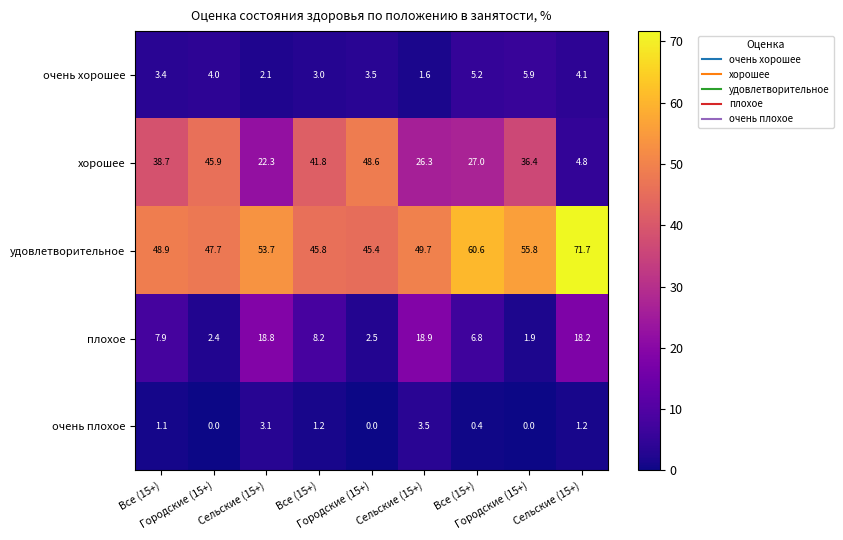

How many data points in хорошее are above 36?

5